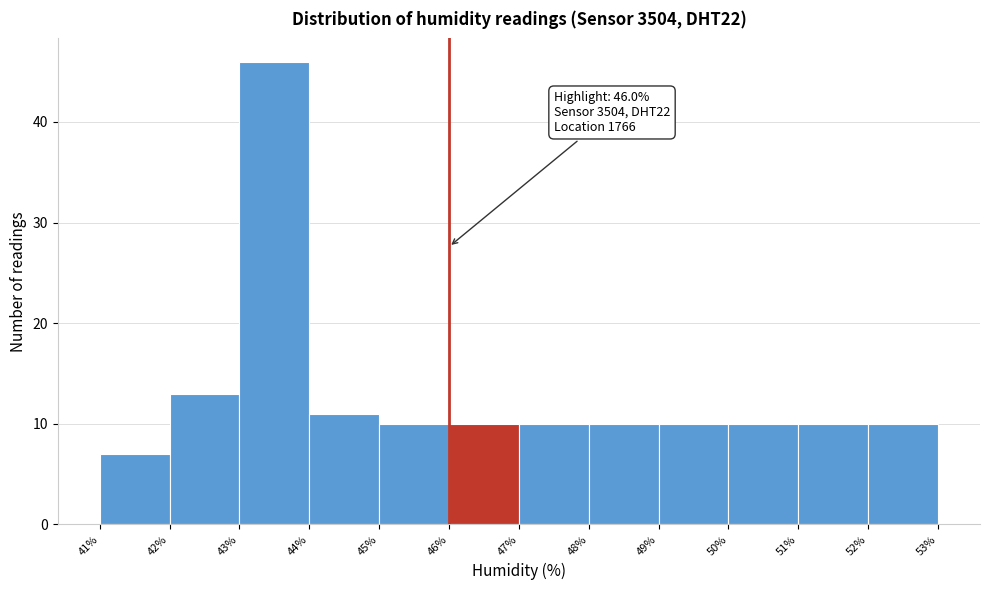

Over which range of the x-axis is the bar tallest?

43% to 44%